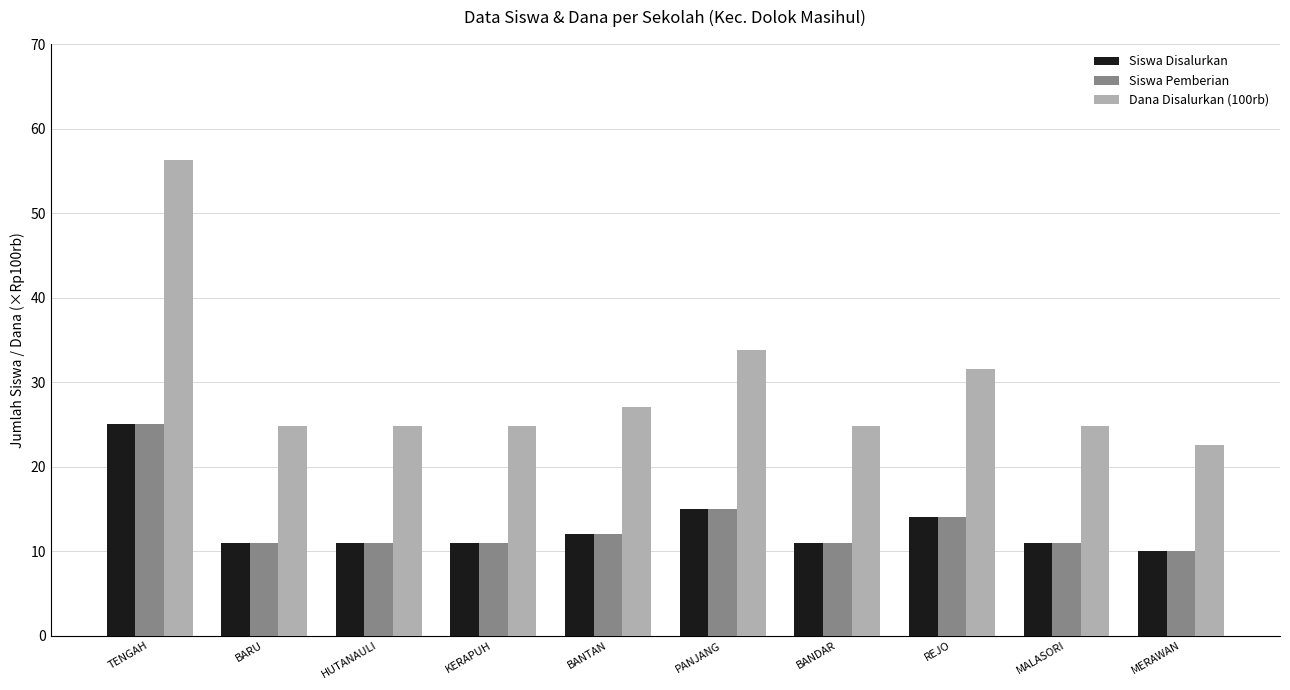

What is the approximate value of Dana Disalurkan (100rb) at KERAPUH?

24.8